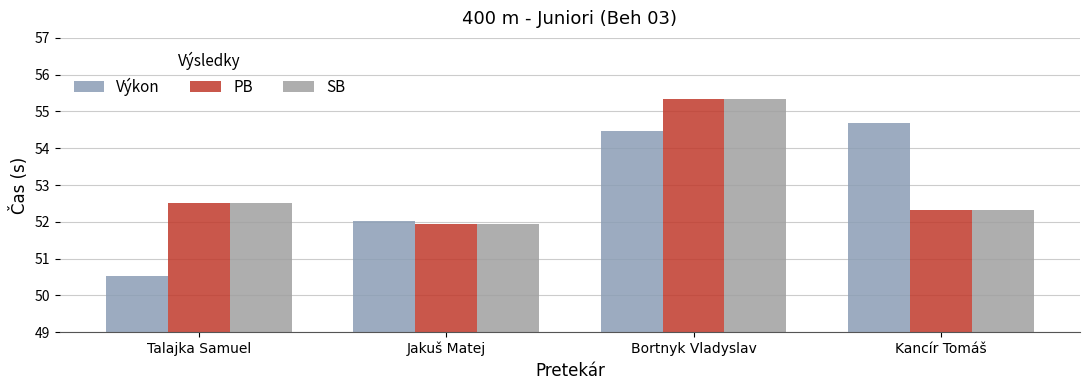

List the series in order of their peak value, lowest first.

Výkon, PB, SB